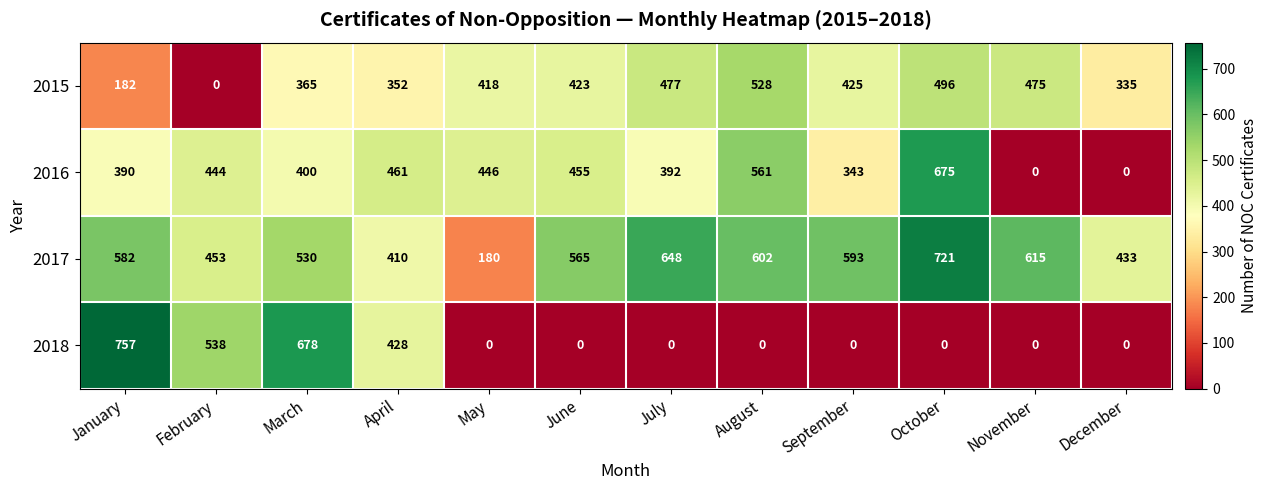

Which series changed the most between February and September?

2018